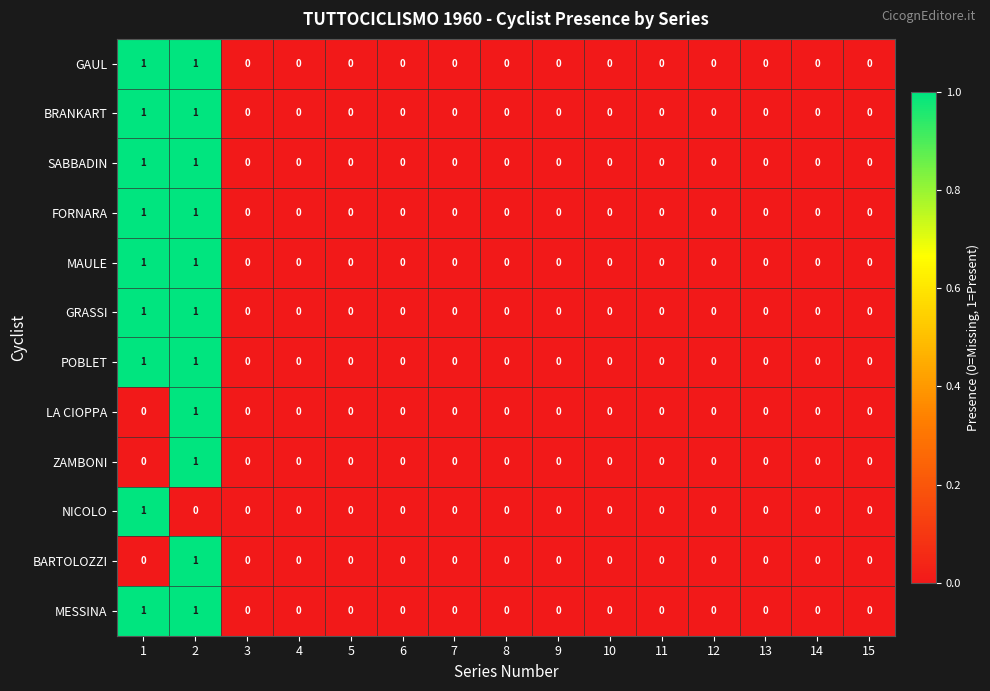

The value of POBLET at 15 is 0. True or false?

True